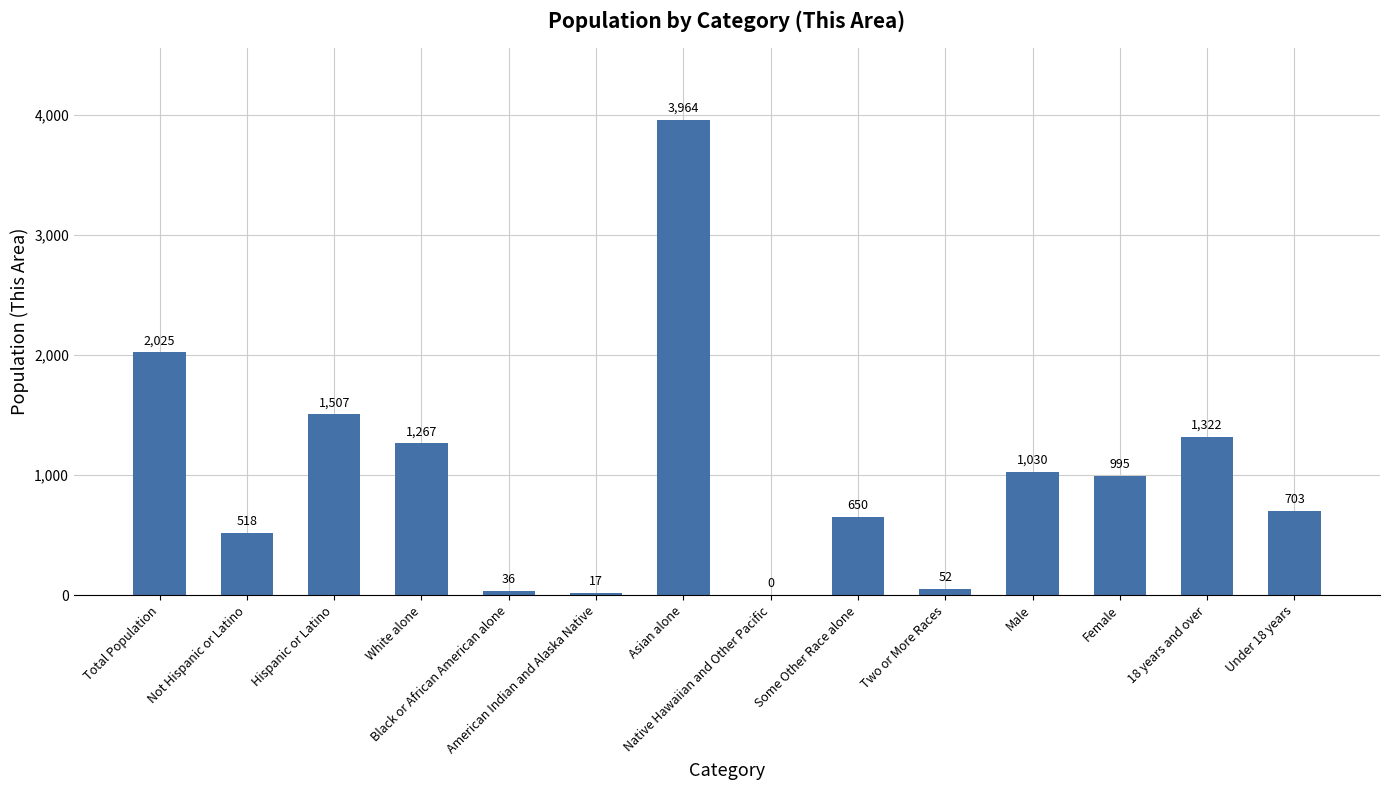

What is the change in value from White alone to Under 18 years?

-564